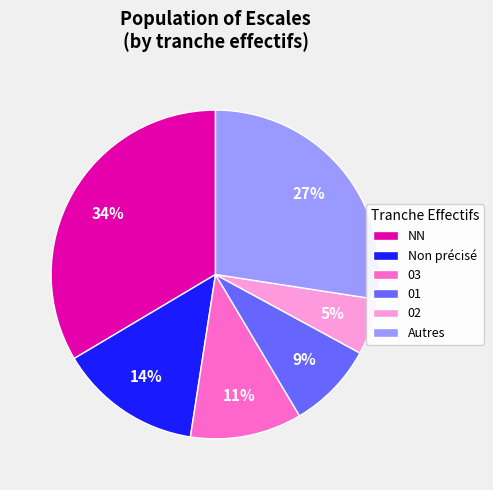

Combined, do 01 and 02 account for over 50%?

No